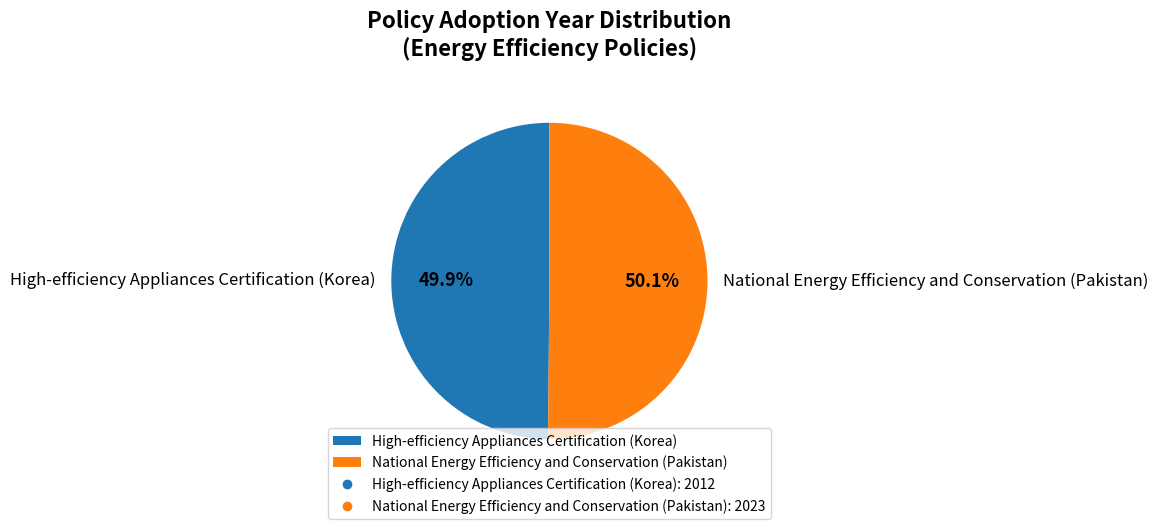

Approximately how many times larger is the value at High-efficiency Appliances Certification (Korea) compared to National Energy Efficiency and Conservation (Pakistan)?

1.0